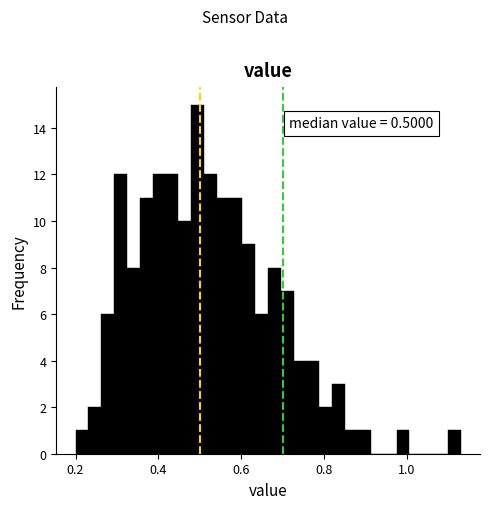

Read against the x-axis, roughly where is the centre of the tallest bar?

0.50